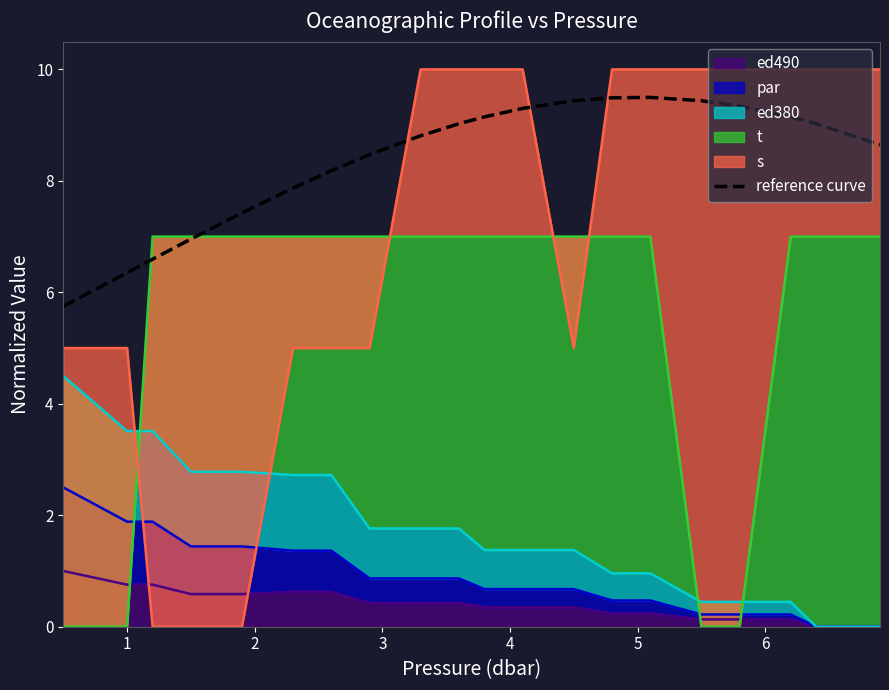

How many values exceed 9?

10